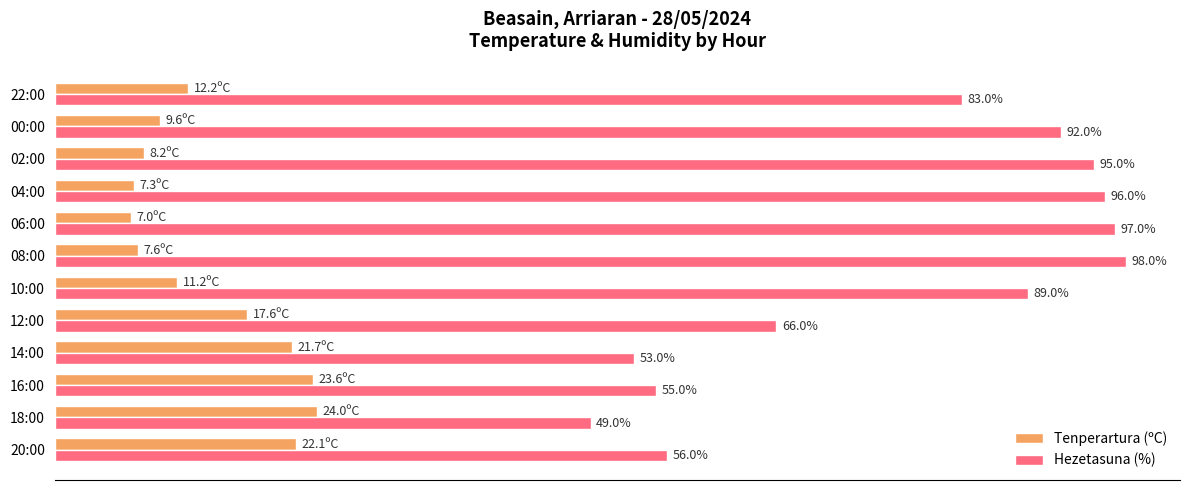

List the series in order of their overall mean, highest first.

Hezetasuna (%), Tenperartura (ºC)